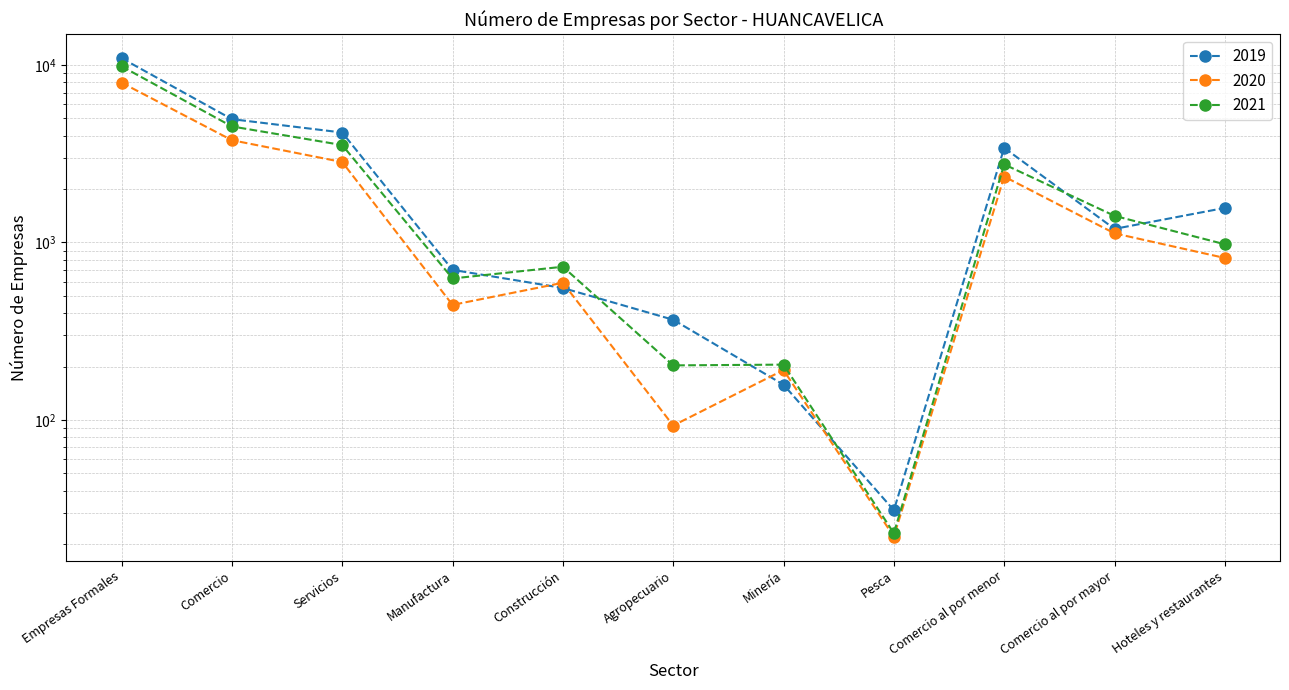

Reading left to right, what are all the values shown in this chart?

2019: Empresas Formales=10931	Comercio=4955	Servicios=4165	Manufactura=701	Construcción=554	Agropecuario=367	Minería=158	Pesca=31	Comercio al por menor=3413	Comercio al por mayor=1193	Hoteles y restaurantes=1566
2020: Empresas Formales=7955	Comercio=3771	Servicios=2840	Manufactura=445	Construcción=593	Agropecuario=93	Minería=191	Pesca=22	Comercio al por menor=2352	Comercio al por mayor=1126	Hoteles y restaurantes=818
2021: Empresas Formales=9836	Comercio=4508	Servicios=3540	Manufactura=627	Construcción=730	Agropecuario=203	Minería=205	Pesca=23	Comercio al por menor=2755	Comercio al por mayor=1413	Hoteles y restaurantes=977